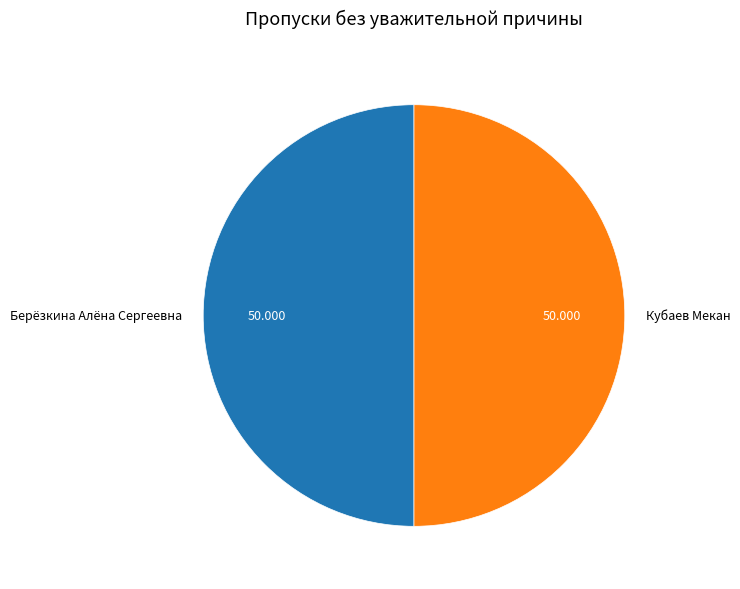

Is the sum of Кубаев Мекан and Берёзкина Алёна Сергеевна greater than half?

Yes